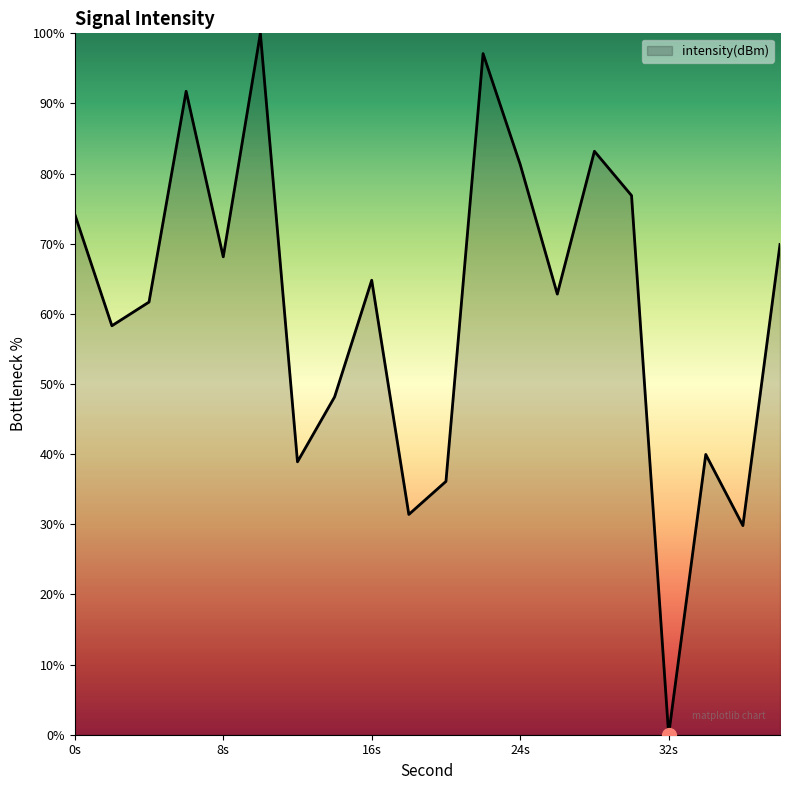

How many values are below 64?

10